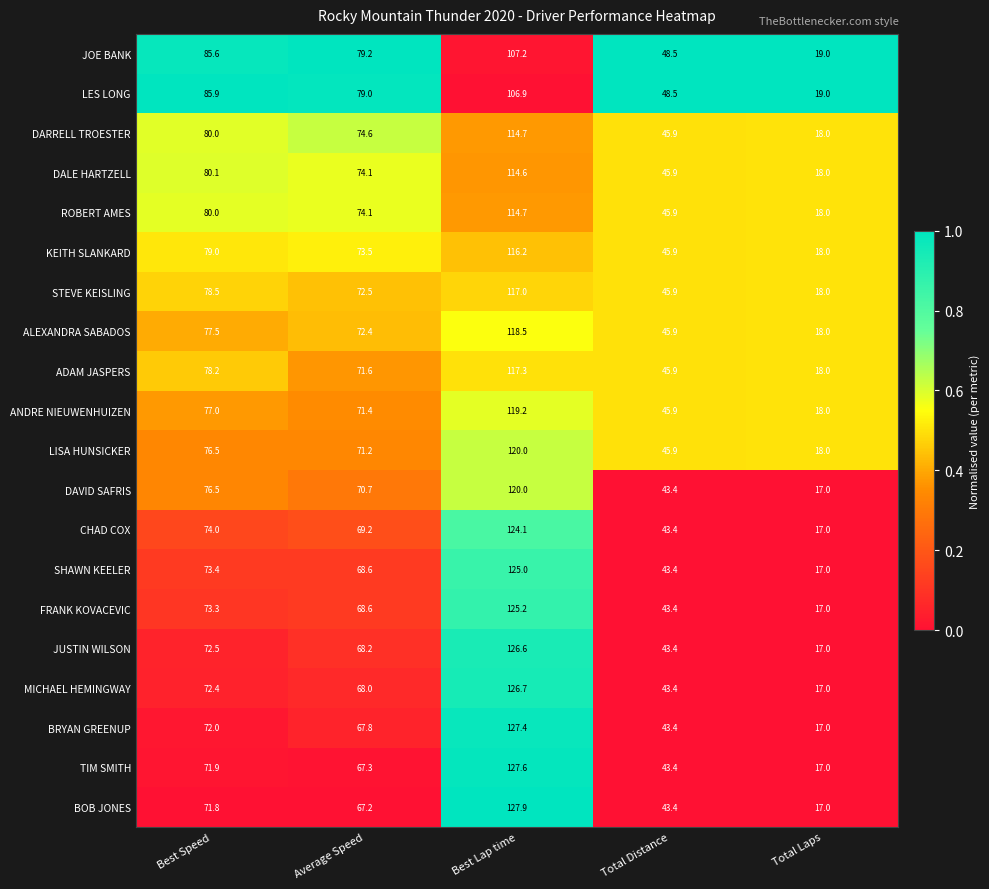

Which series changed the most between Best Lap time and Total Laps?

BOB JONES